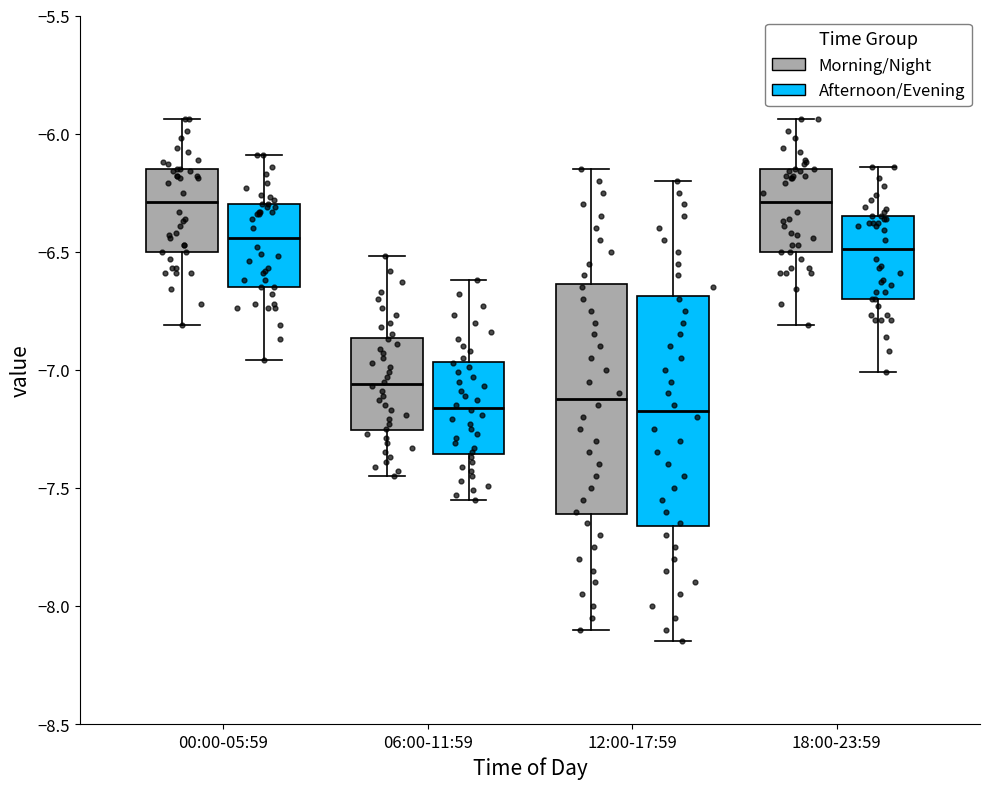

Where does the median line of the box for 18:00-23:59 (Morning/Night) sit on the y-axis? The values are not printed on the chart, so give them approximately, as read against the axis.

-6.30